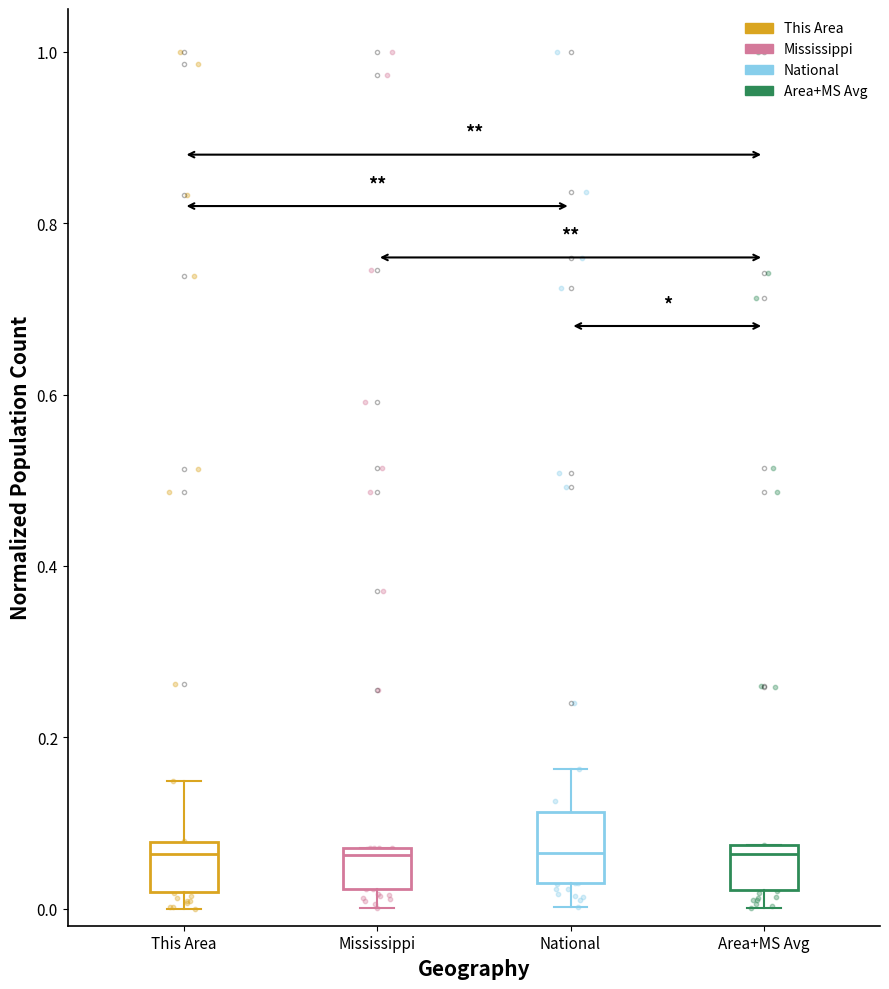

Where is the upper edge of the box for National on the y-axis? The values are not printed on the chart, so give them approximately, as read against the axis.

0.12